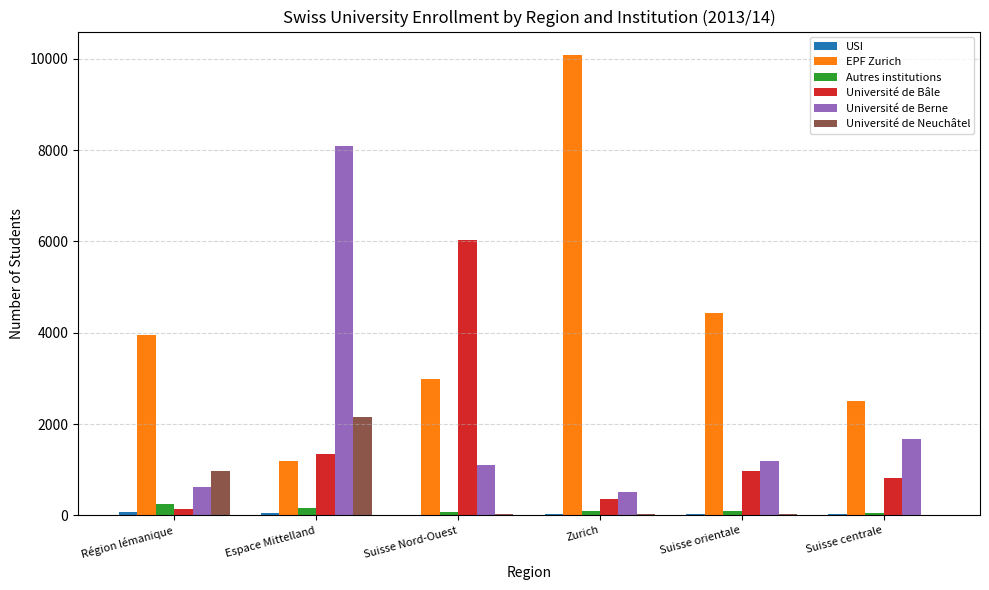

Which series has the largest total across all categories?

EPF Zurich